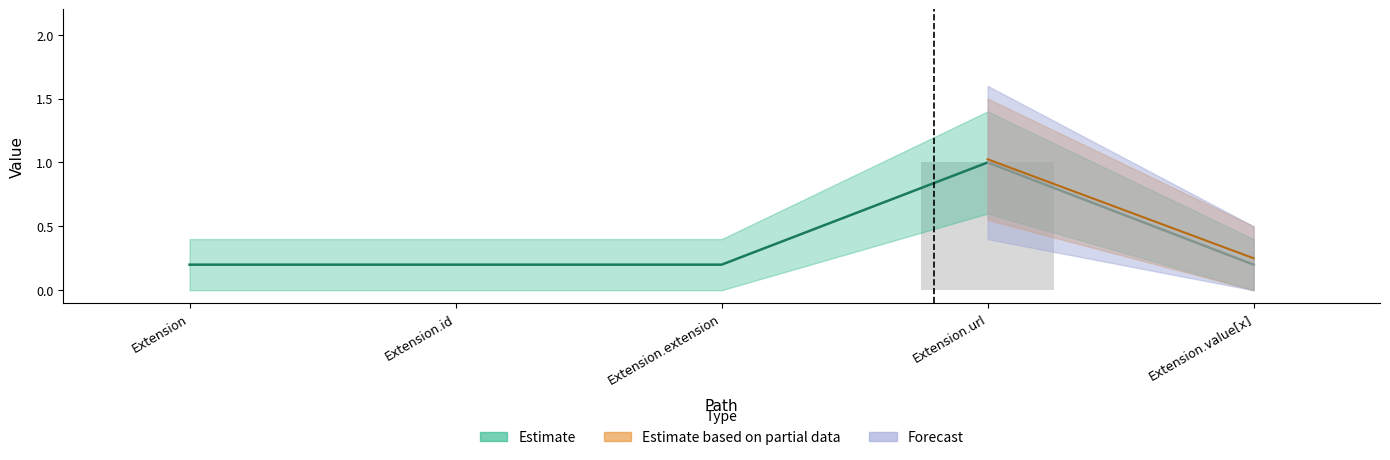

At which label is the value closest to 0?

Extension